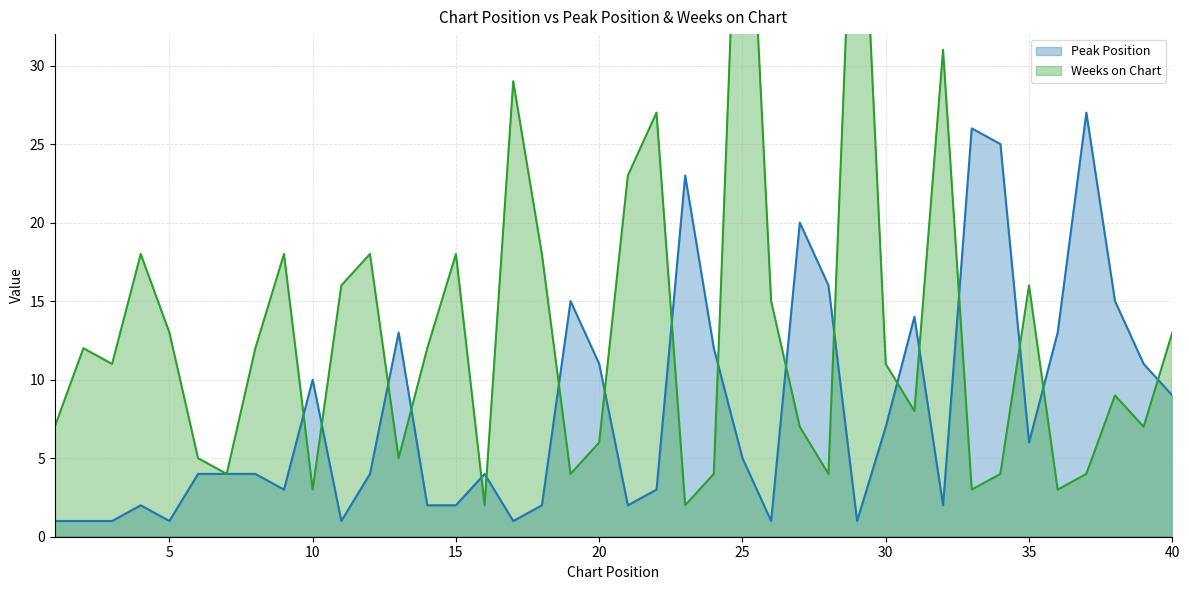

What is the minimum value shown in the chart?

1